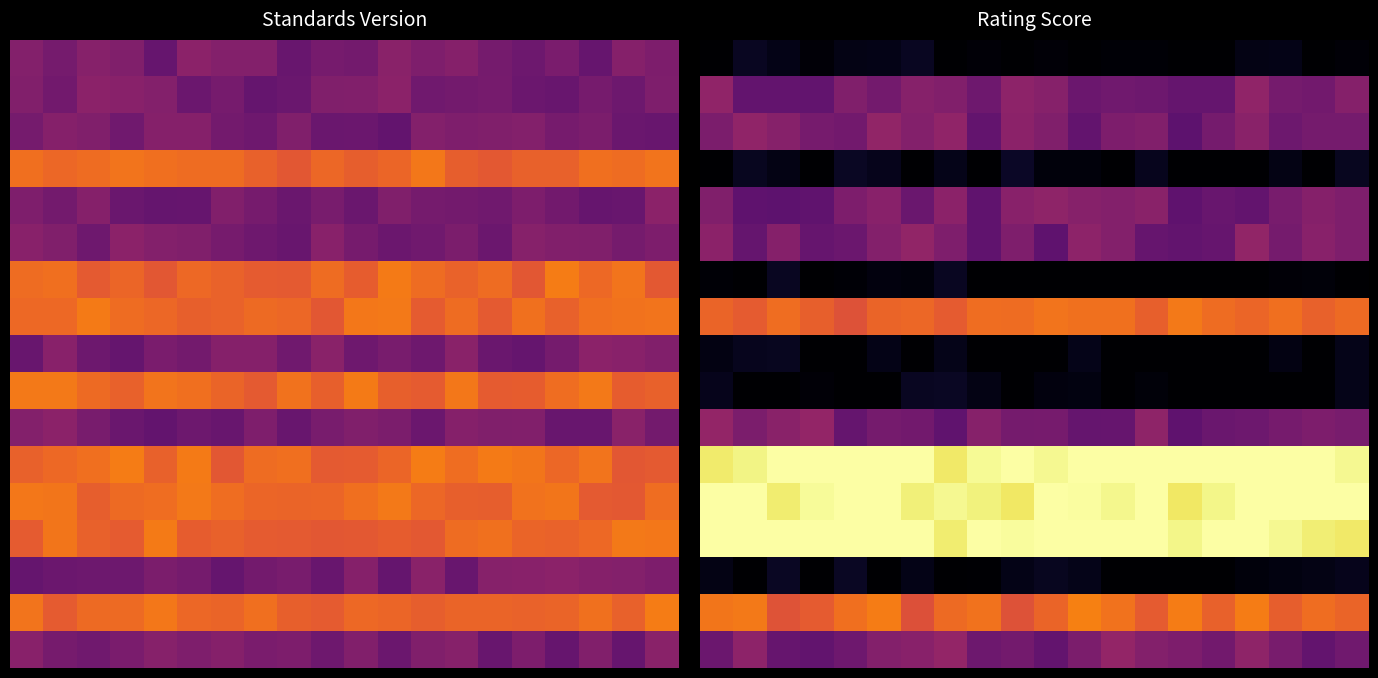

What is the smallest value displayed?

-0.2